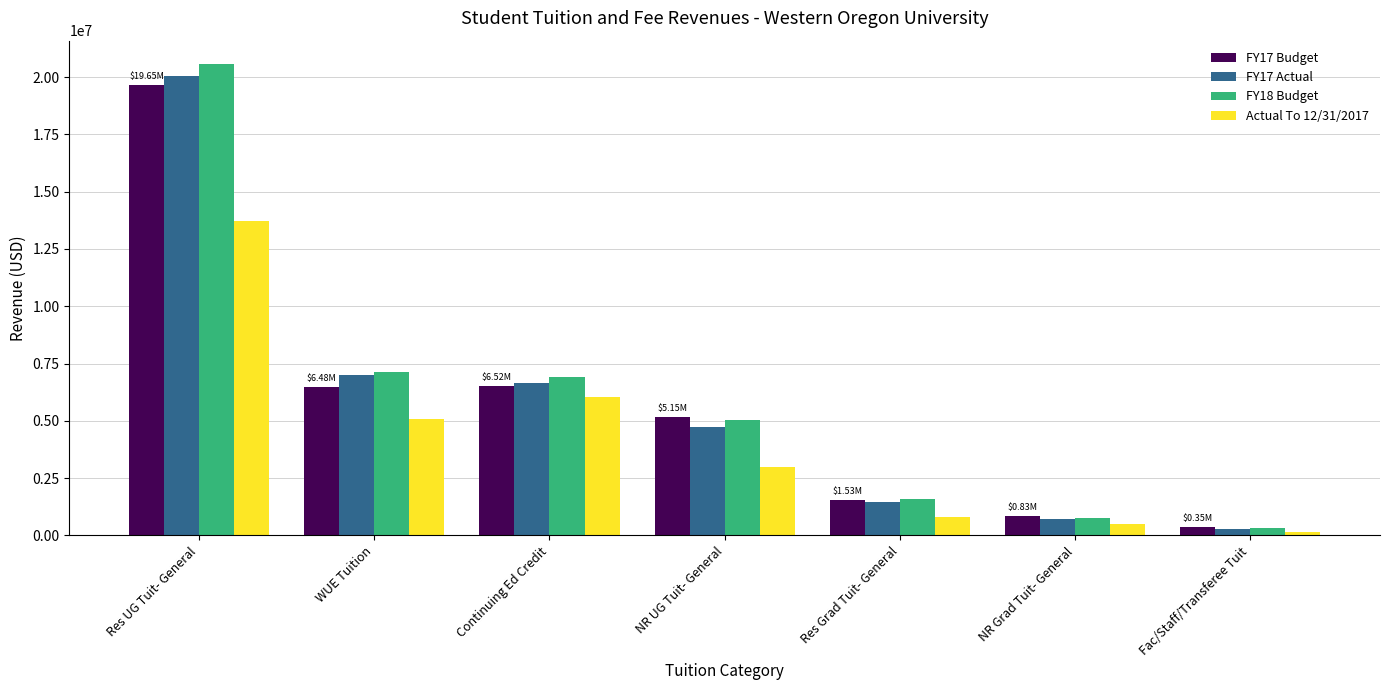

What are all the series names shown in the legend?

FY17 Budget, FY17 Actual, FY18 Budget, Actual To 12/31/2017